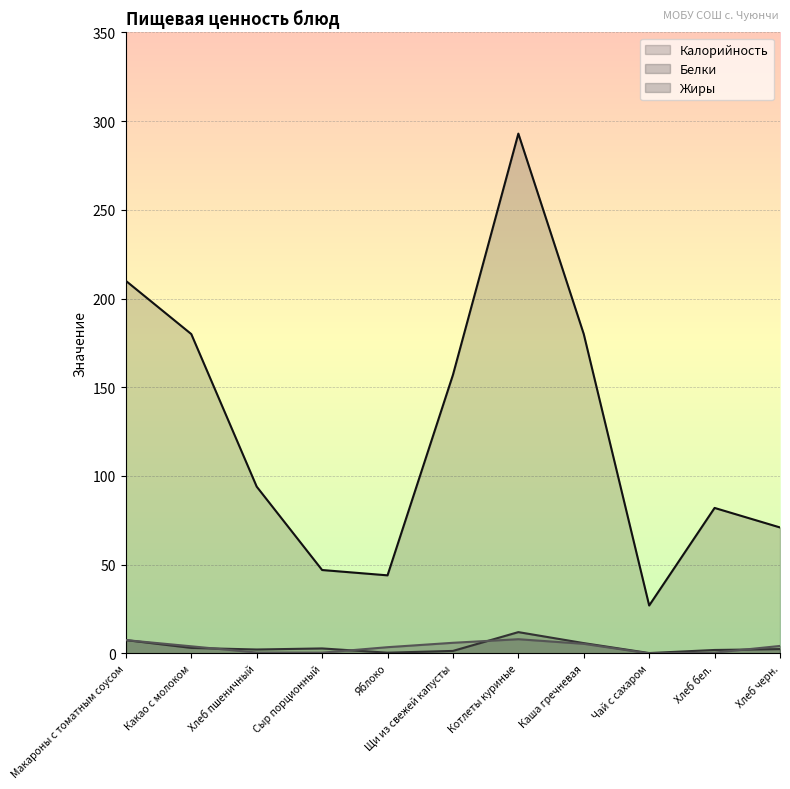

How many values in the Белки series exceed 2?

7